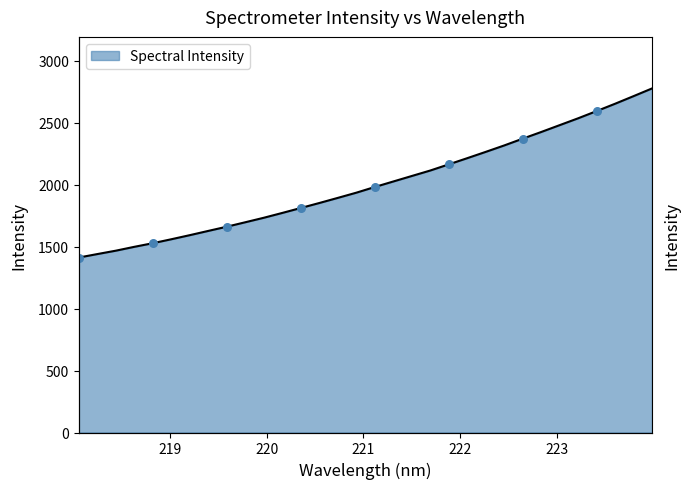

What is the ratio of the value at 218.2508 to the value at 222.4538?

0.6